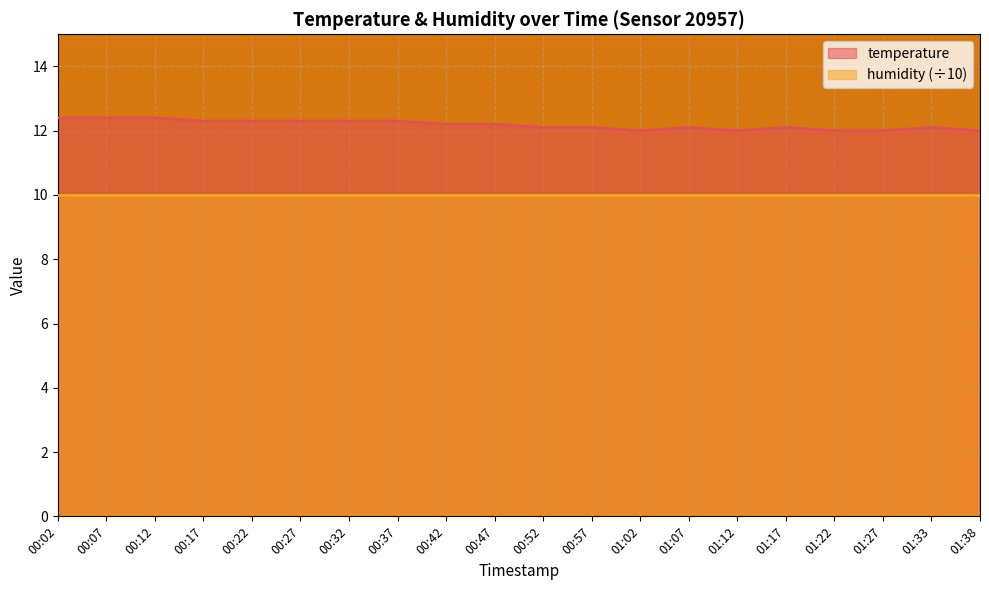

What is the sum of the values at 01:12 and 00:27?

24.3